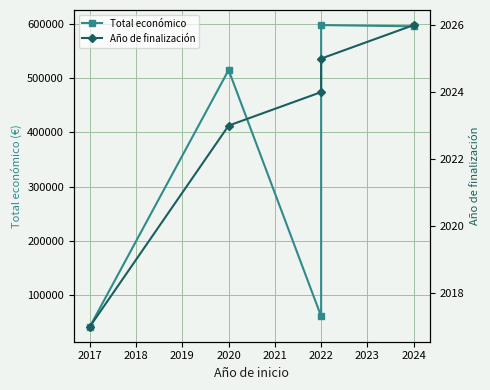

Which has a higher value, 2022 or 2020?

2022